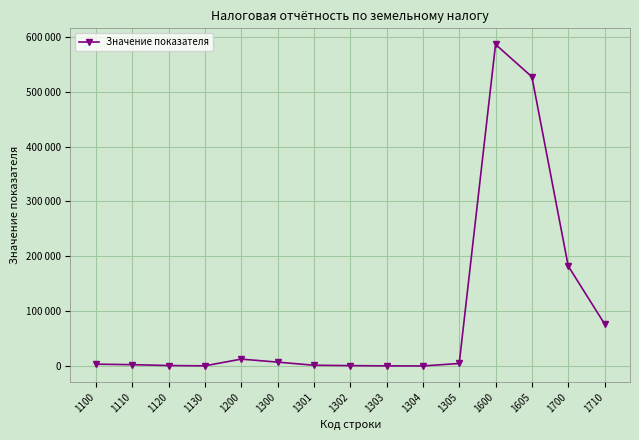

The value at 1300 is 10949. True or false?

False